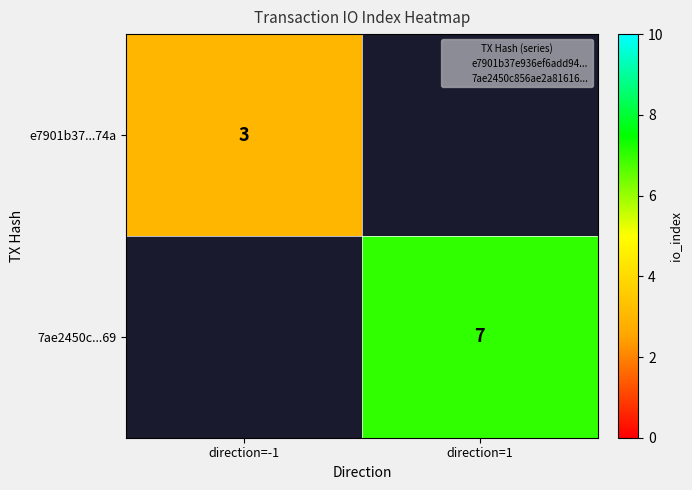

Is the value of 7ae2450c...69 at direction=1 greater than the value of e7901b37...74a at direction=-1?

Yes